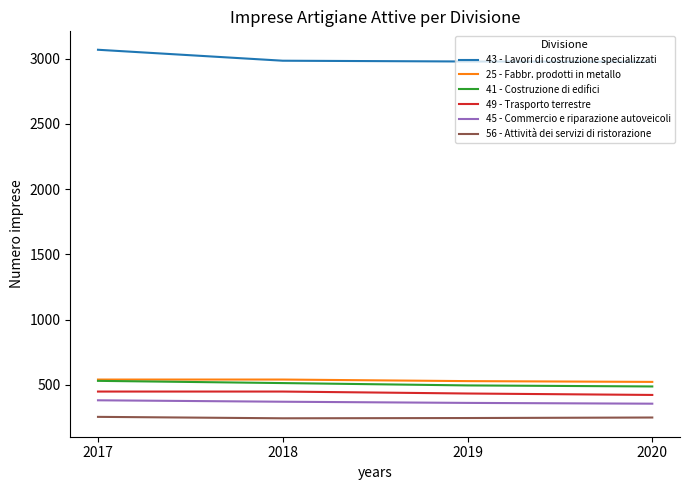

How many interior local valleys does the 56 - Attività dei servizi di ristorazione series have?

1